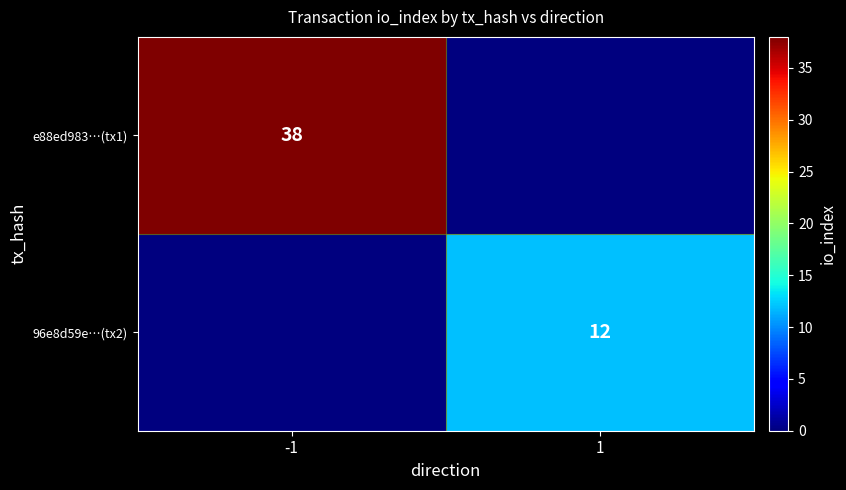

The e88ed983…(tx1) series shows 63 at -1. True or false?

False